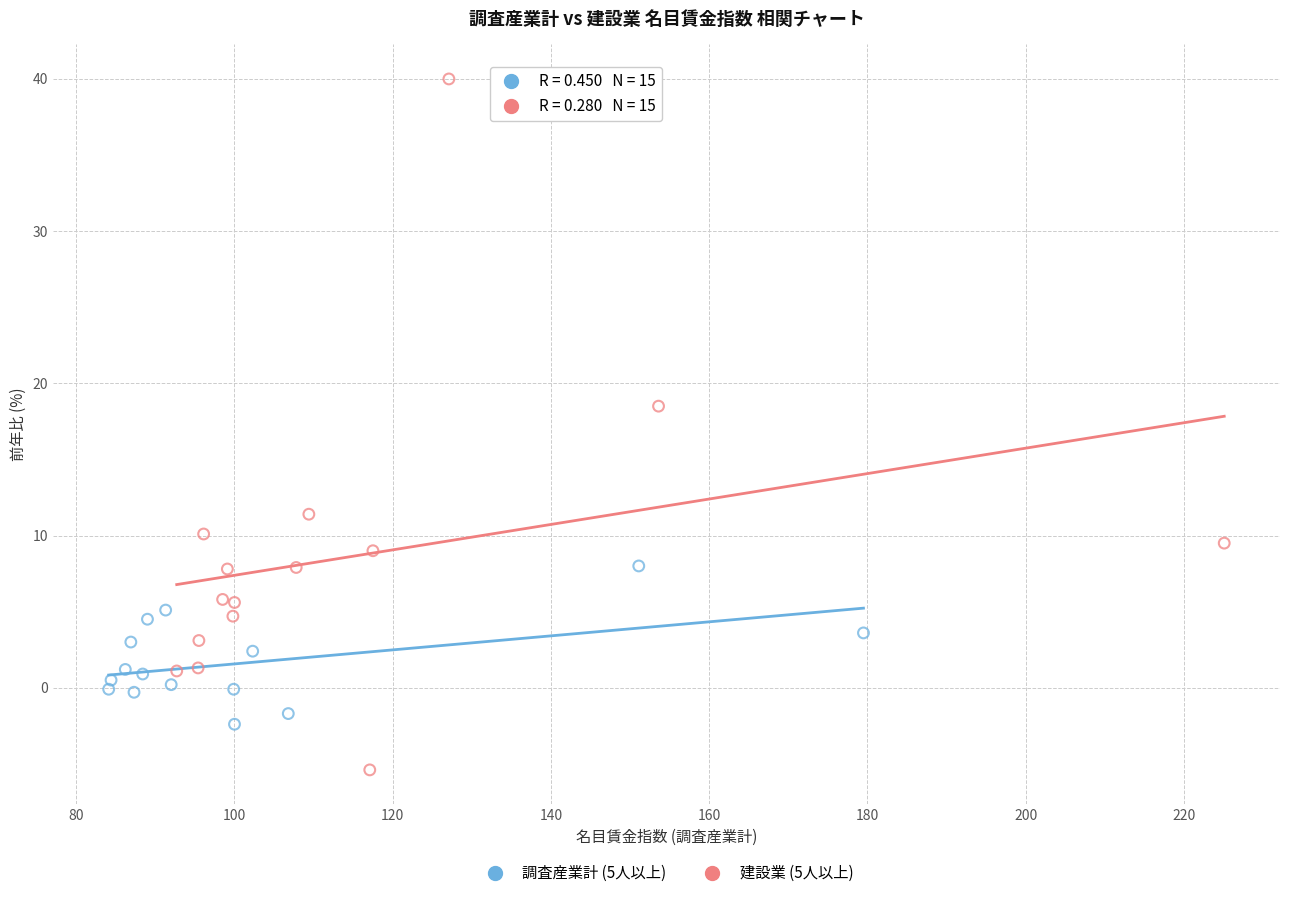

Which series reaches the maximum Y coordinate?

建設業 (5人以上)